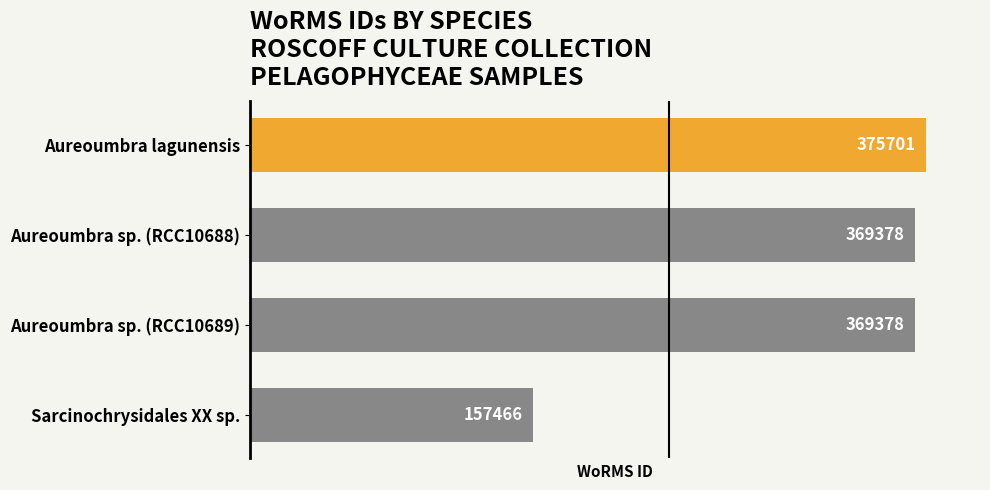

What is the label of the 2nd bar from the bottom?

Aureoumbra sp. (RCC10689)